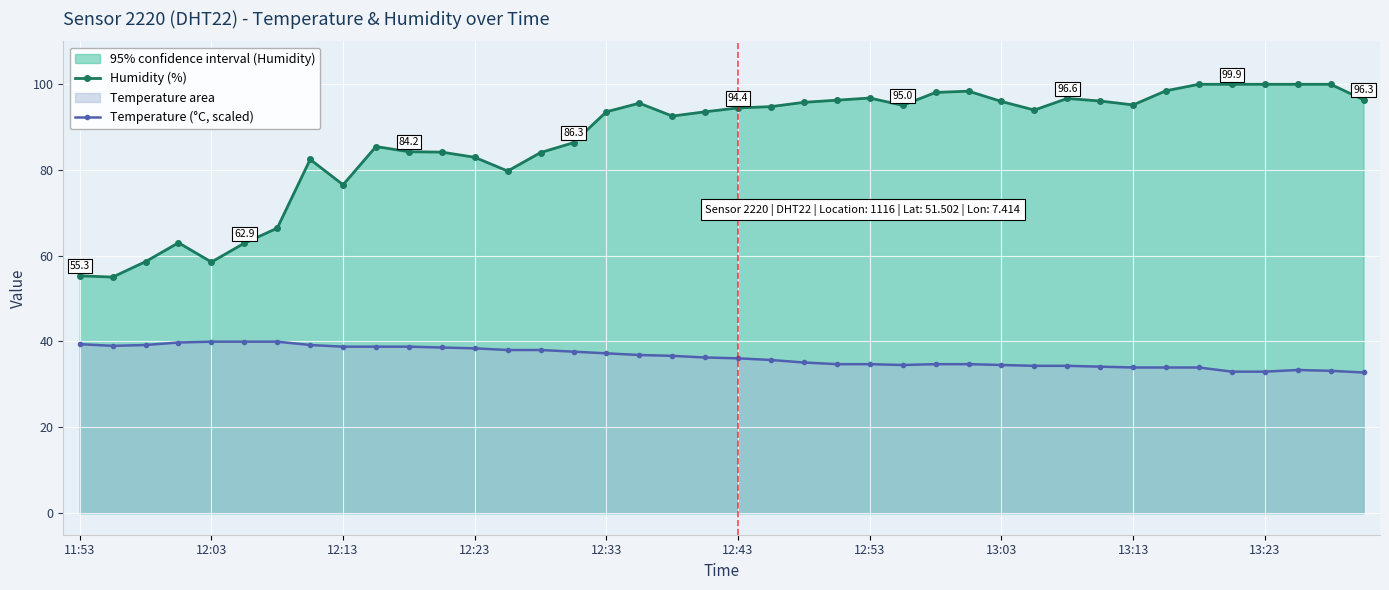

What is the label of the 7th point from the right?

33